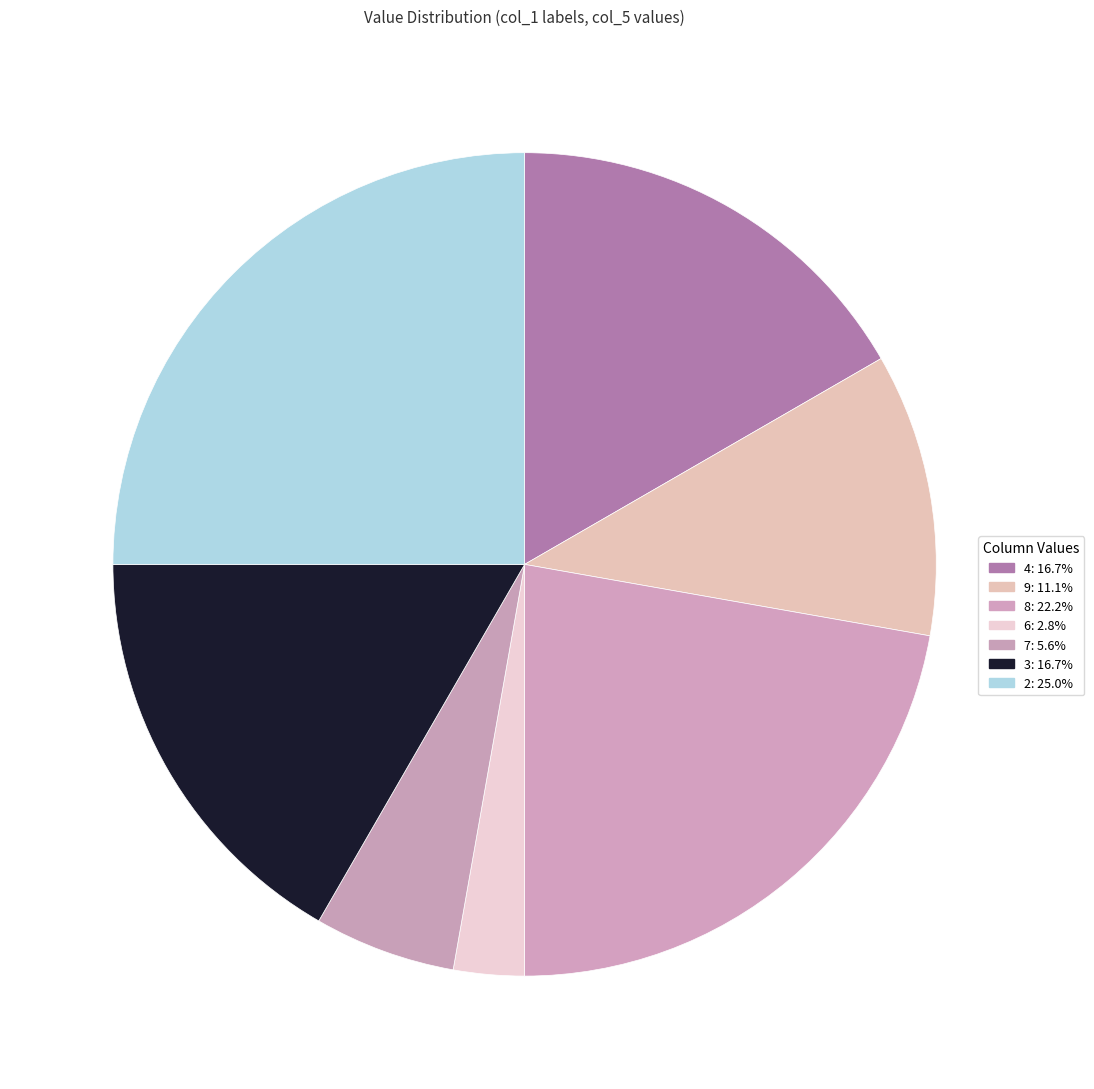

True or false: 7 accounts for 1% of the total.

False